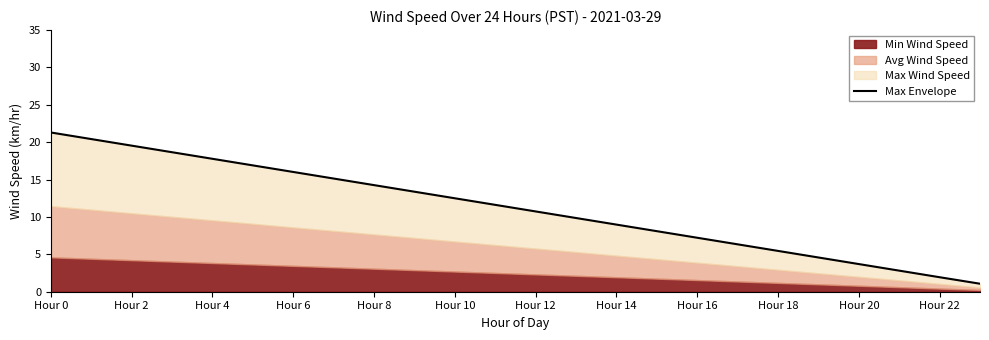

What is the greatest value displayed?

21.3